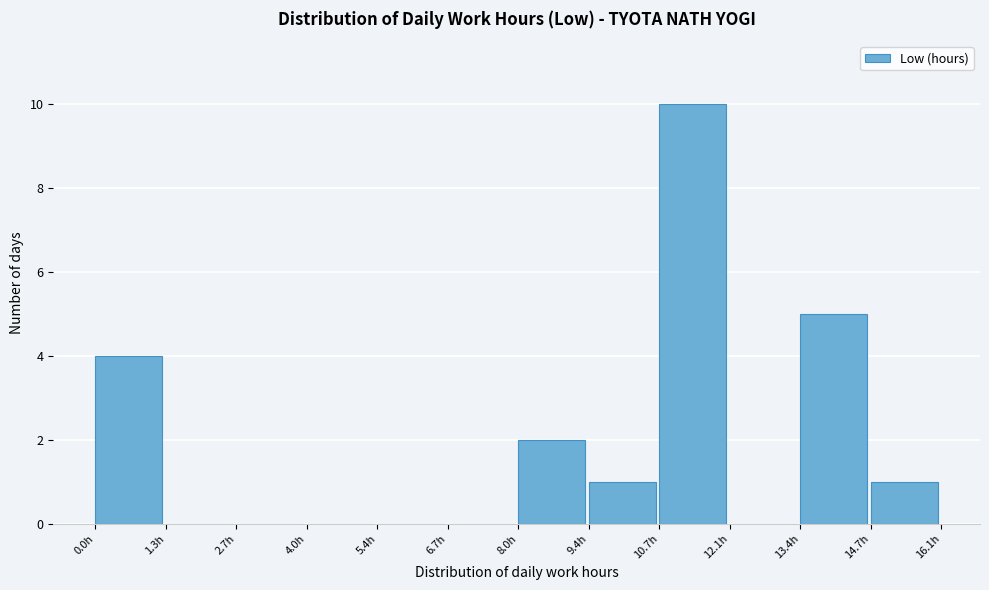

Reading left to right, list every bar in this chart as the range it spans on the x-axis followed by its height. Neither the bar edges nor the heights are printed on the chart, so give them approximately, as read against the axes.

0.00 to 1.34: 4
1.34 to 2.68: 0
2.68 to 4.02: 0
4.02 to 5.36: 0
5.36 to 6.70: 0
6.70 to 8.04: 0
8.04 to 9.38: 2
9.38 to 10.72: 1
10.72 to 12.06: 10
12.06 to 13.40: 0
13.40 to 14.74: 5
14.74 to 16.08: 1